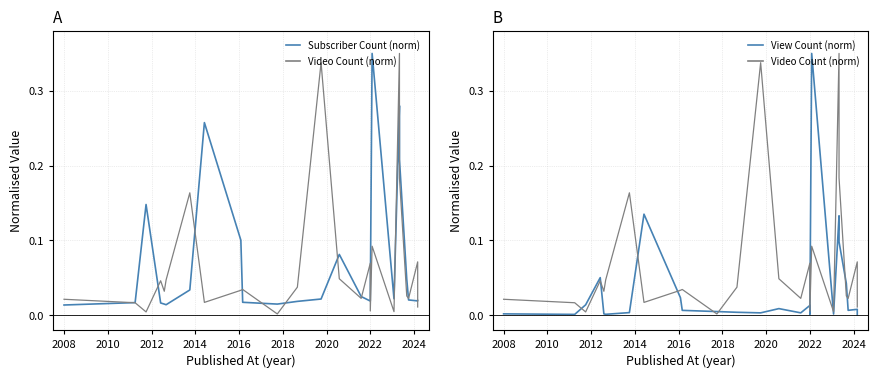

How many lines are shown in the chart?

3